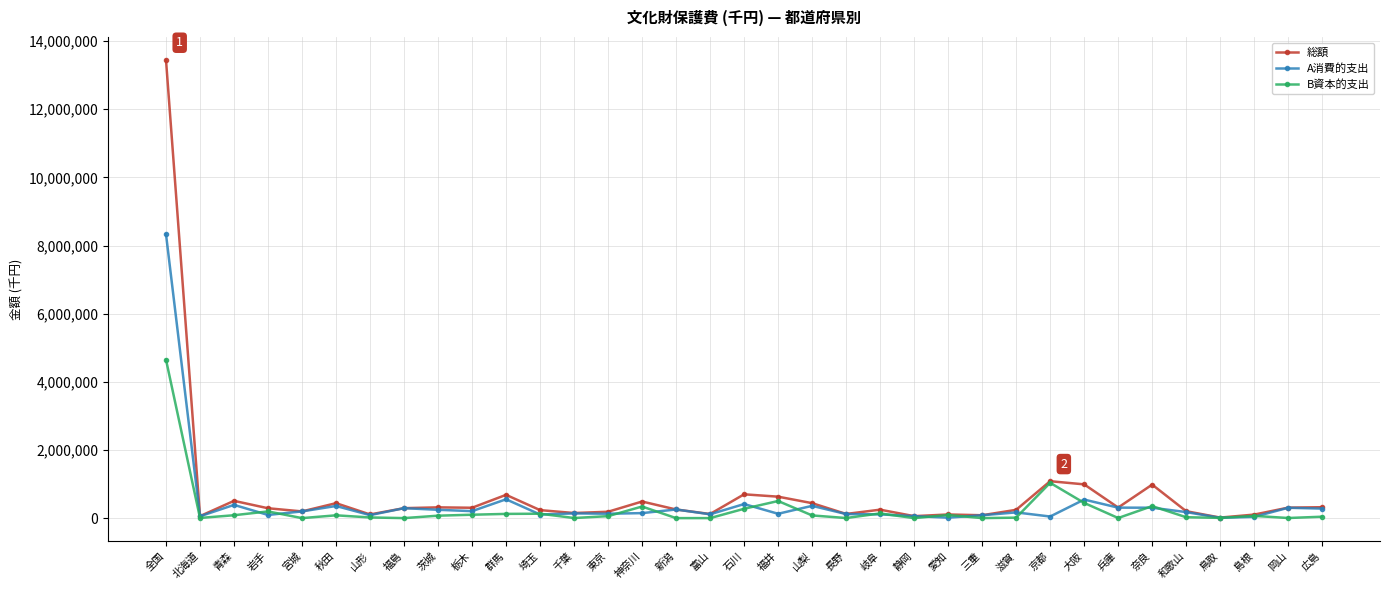

What is the average value of the A消費的支出 series?

432945